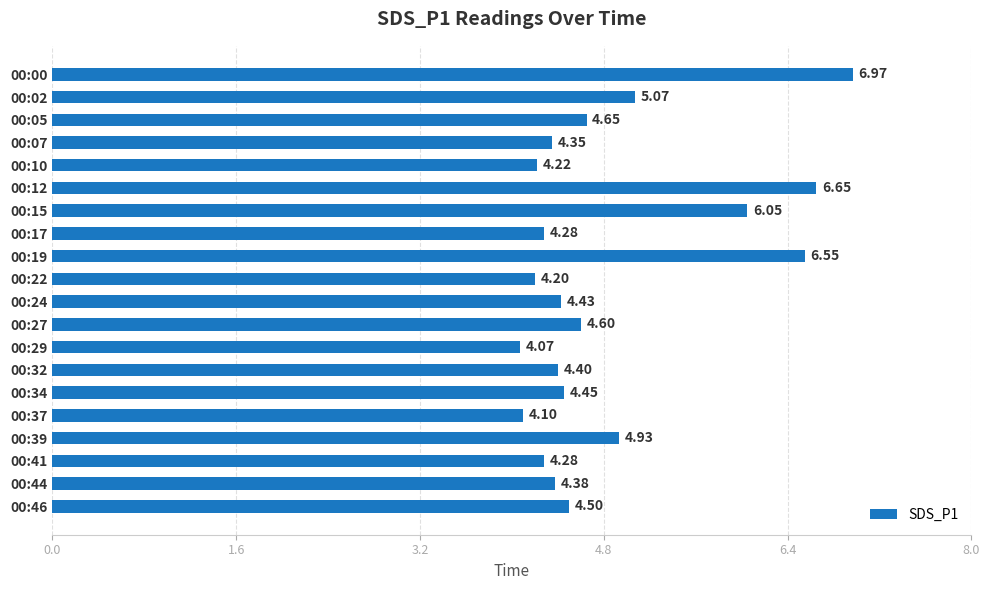

What is the sum of the values at 00:05 and 00:15?

10.7